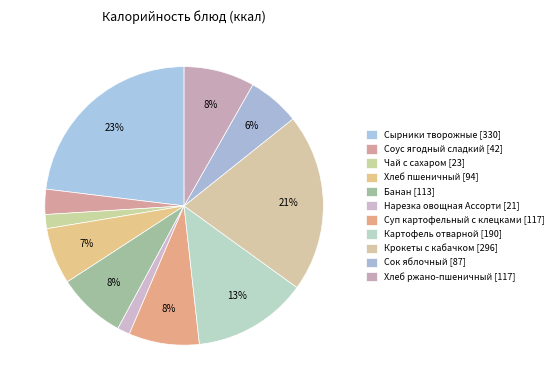

The Сырники творожные slice represents 36% of the pie. True or false?

False